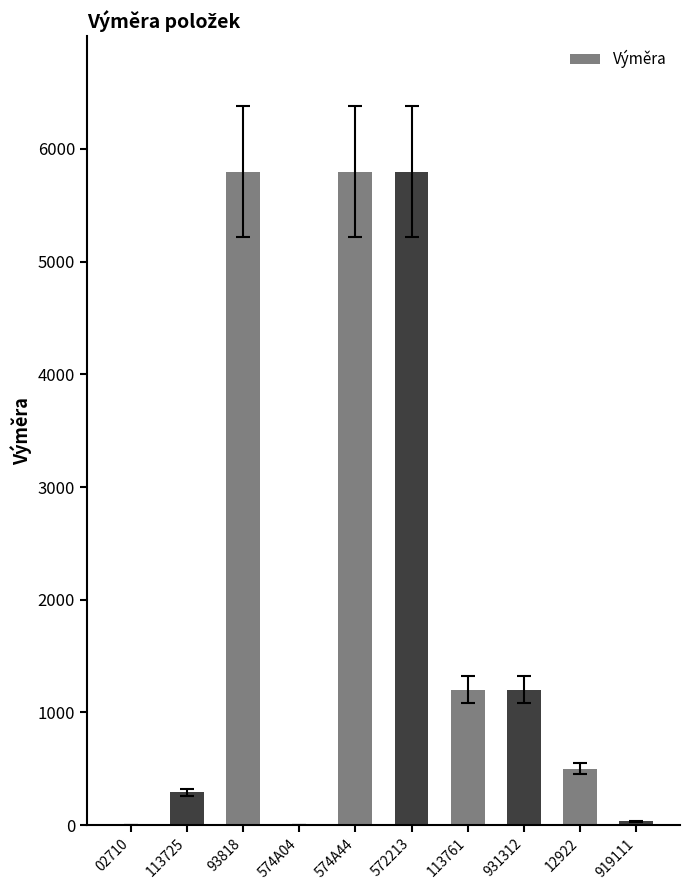

What is the ratio of the value at 572213 to the value at 574A44?

1.0